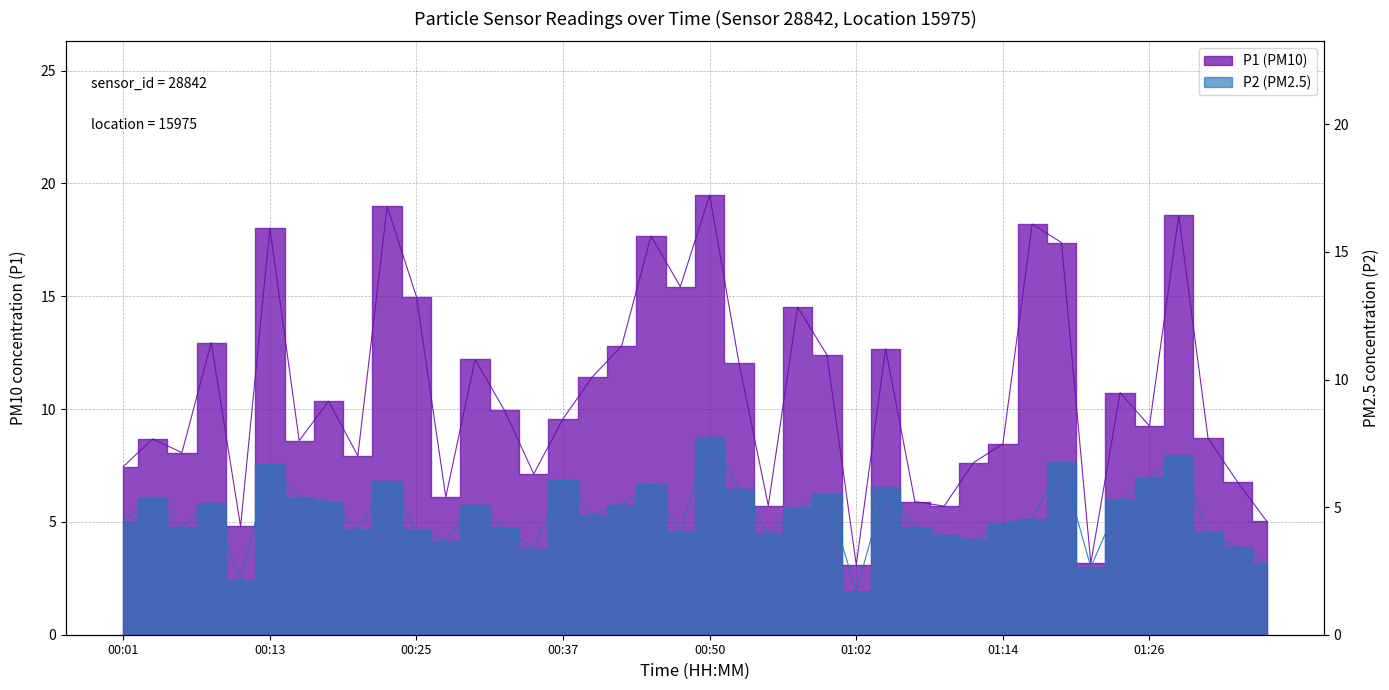

Where does the P2 (PM2.5) series first go above 4?

00:01